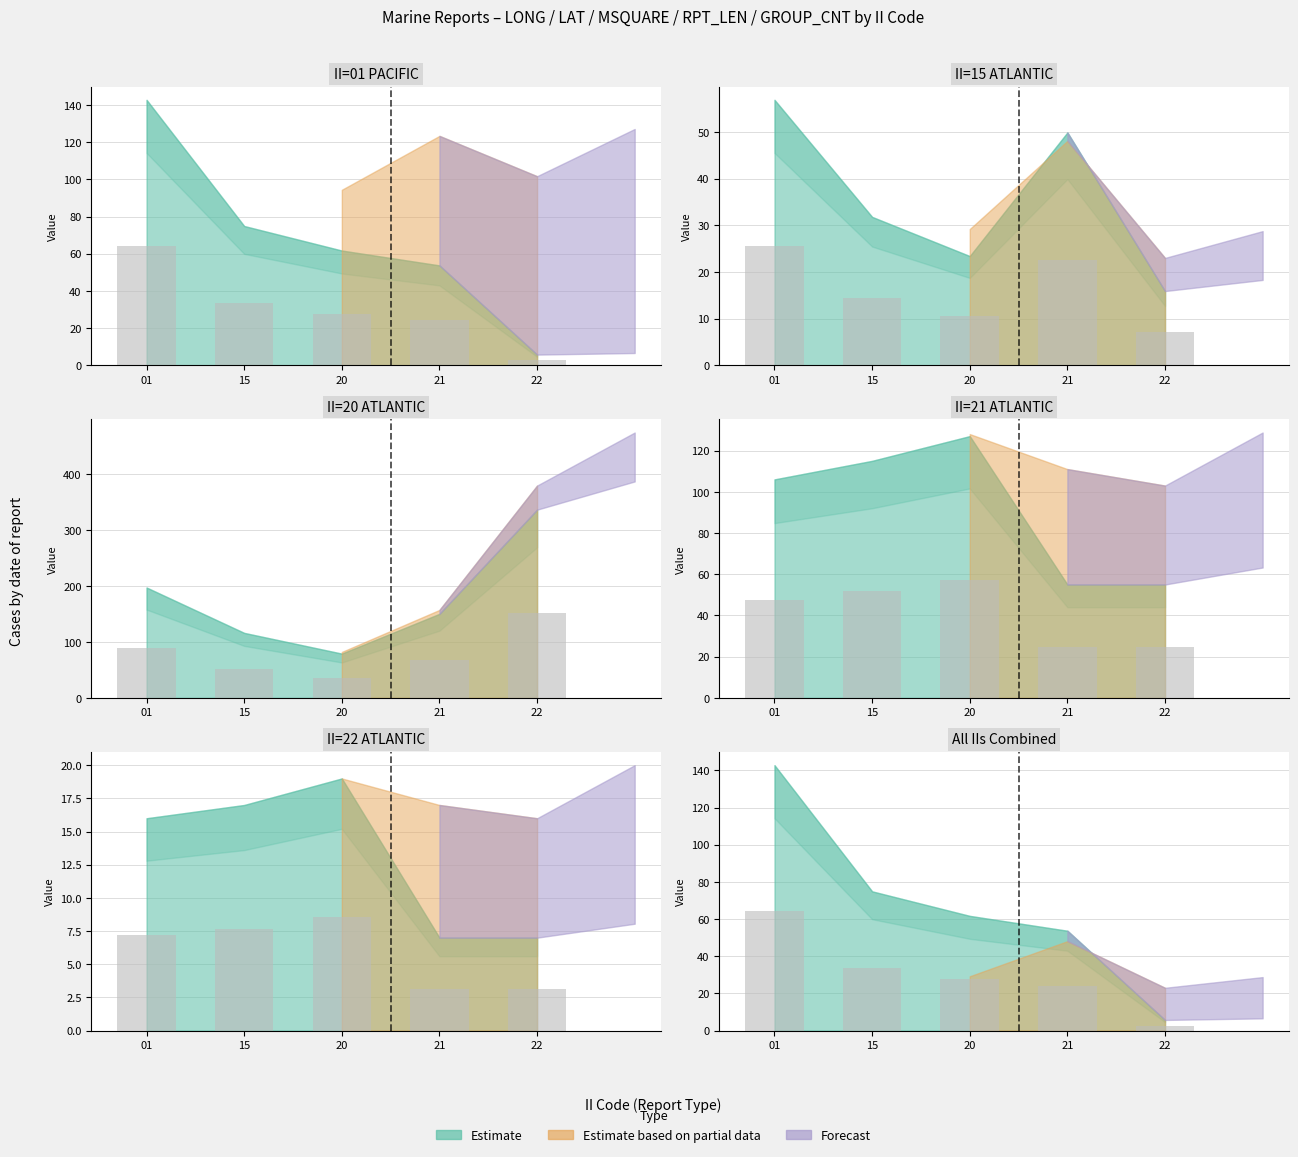

The GROUP_CNT series shows 2.1 at 21. True or false?

False